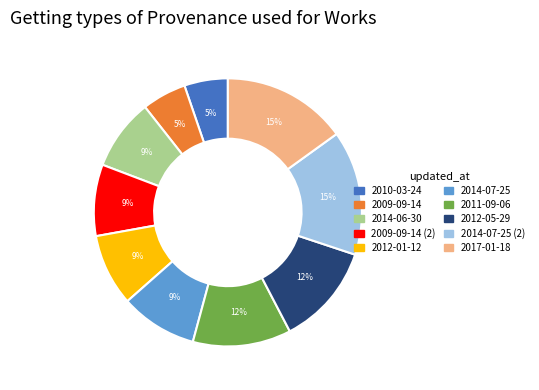

To the nearest percent, what is the difference between the largest and smallest slice percentages?

10%